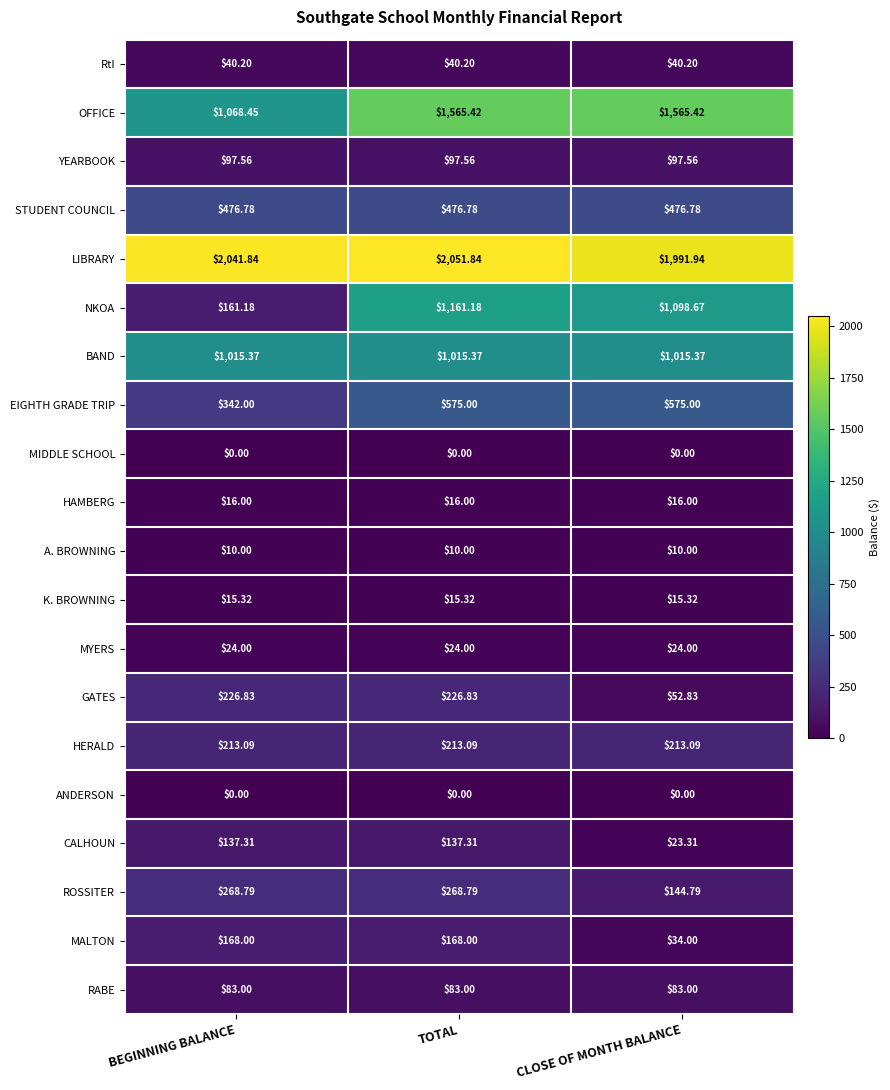

Which series has the widest spread of values?

NKOA